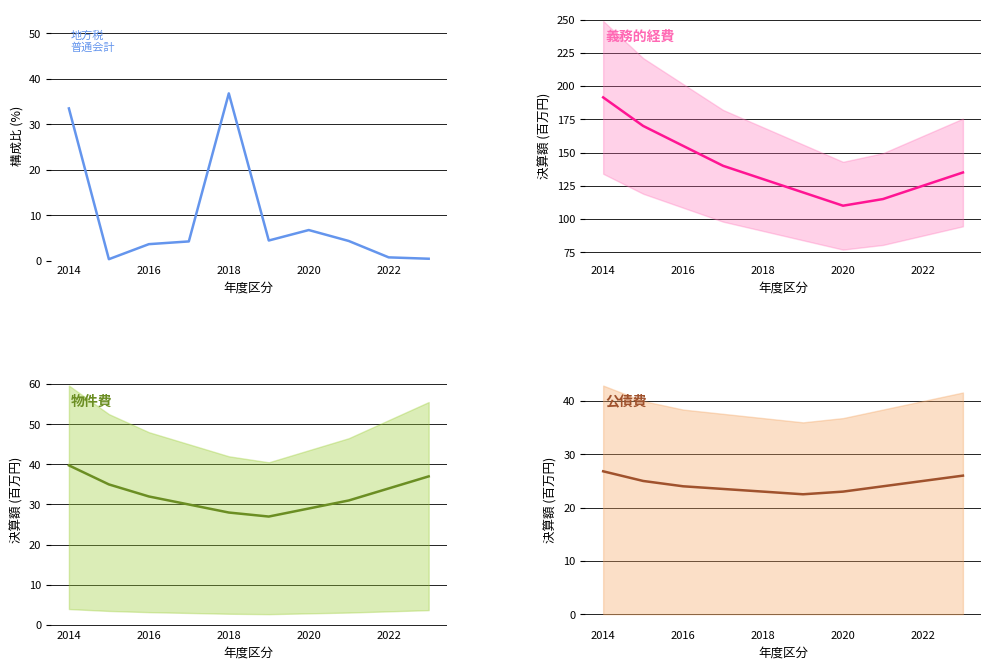

How many data points in 公債費 are above 24?

4